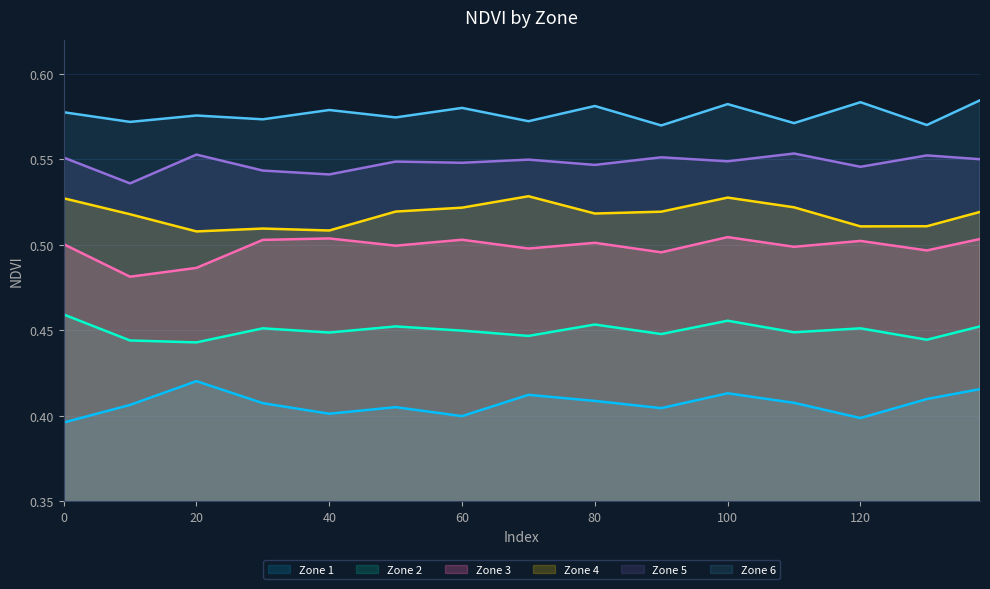

The Zone 4 series shows 0.5 at 30. True or false?

True